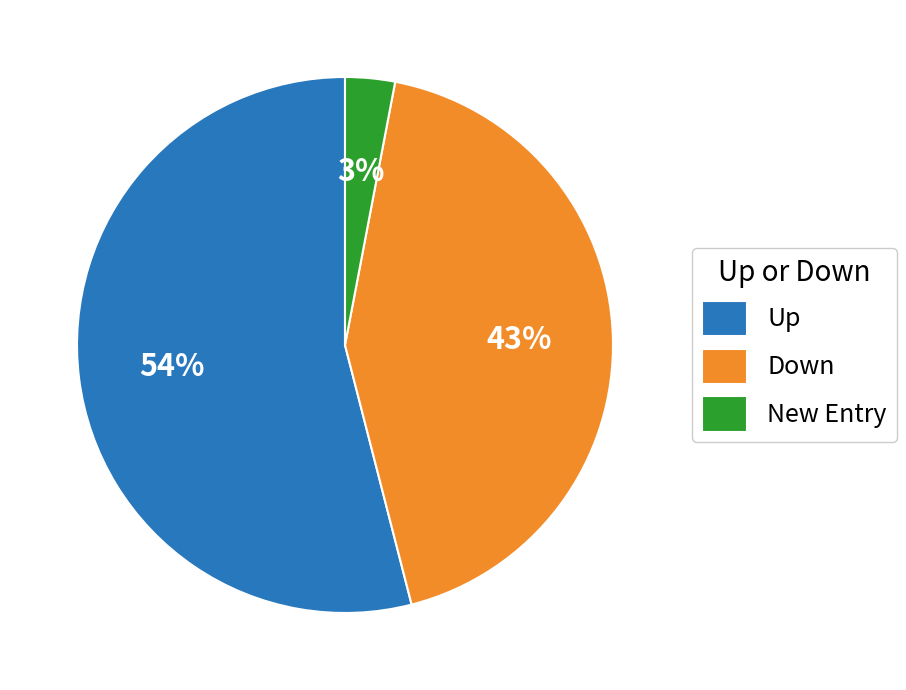

Is the sum of Up and New Entry greater than half?

Yes